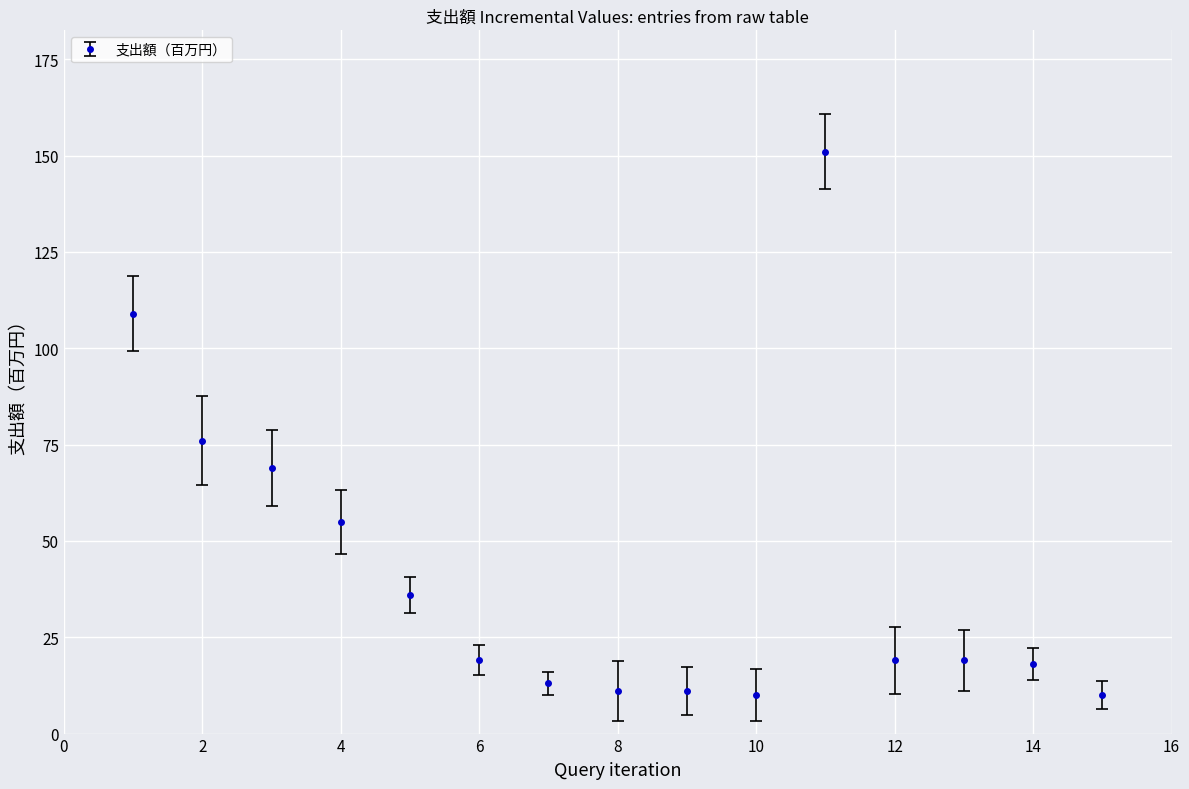

What is the value of the 2nd point from the left?

76